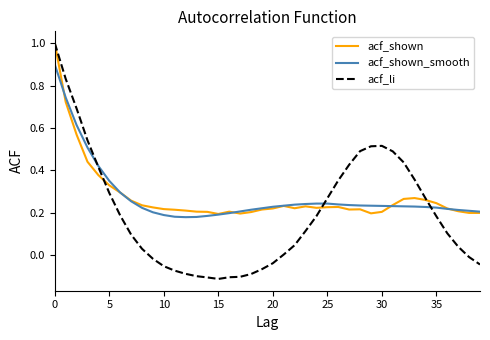

What is the greatest value displayed?

1.0